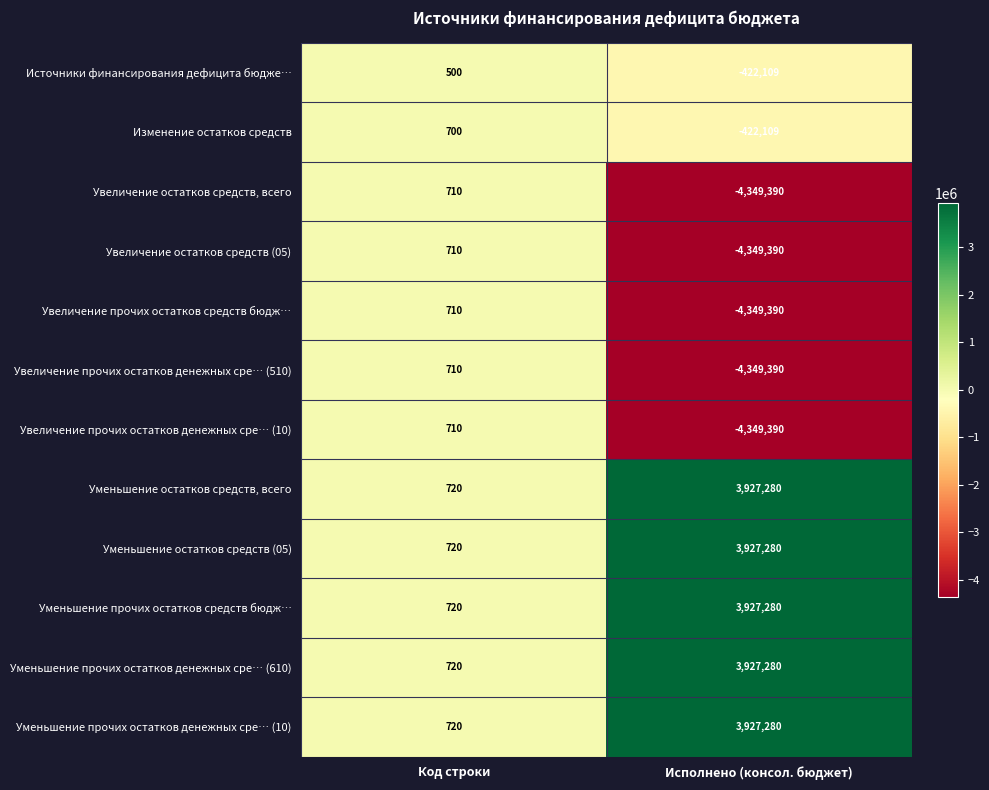

How many negative values does the Увеличение остатков средств (05) series have?

1